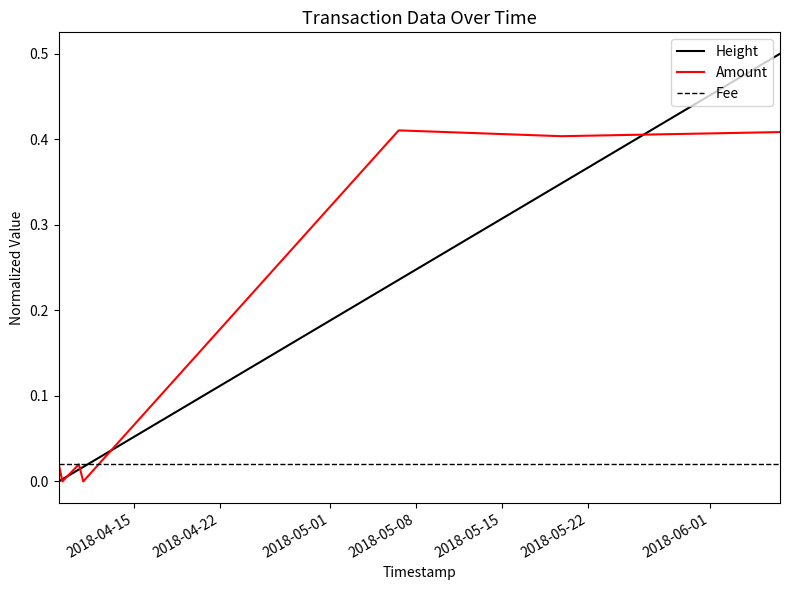

Rank the series by their maximum value, from highest to lowest.

Height, Amount, Fee